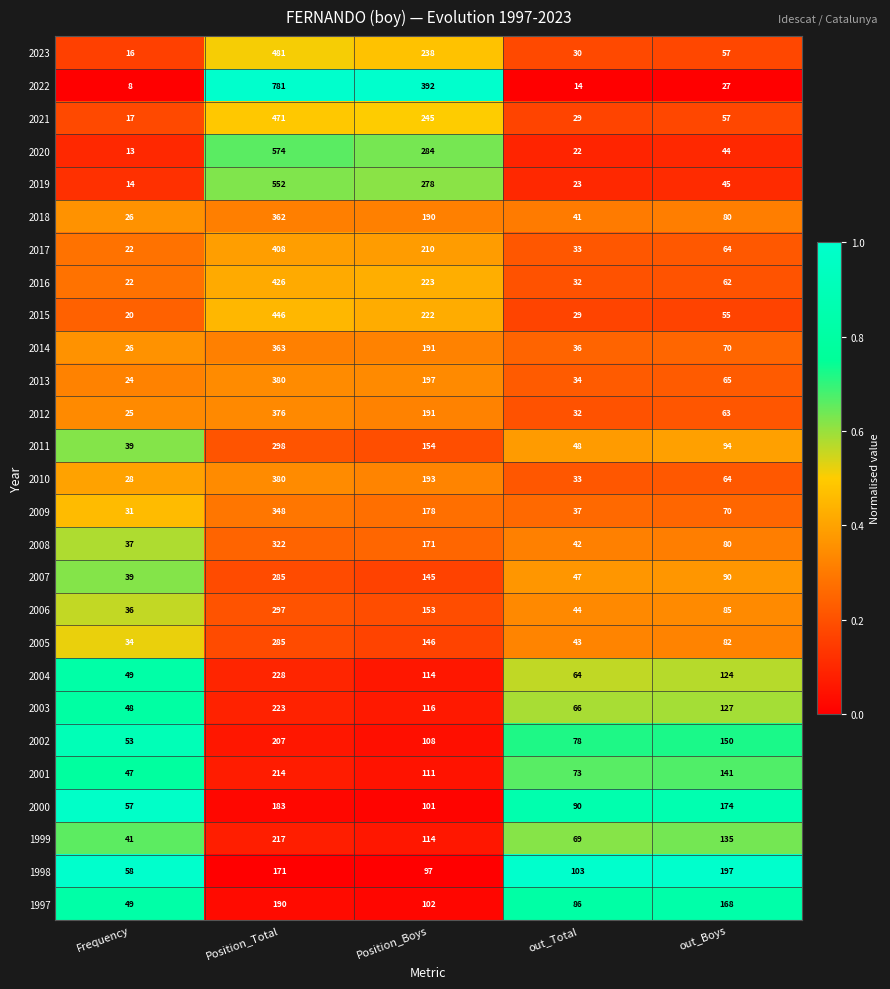

What is the sum of all 2020 values?

937